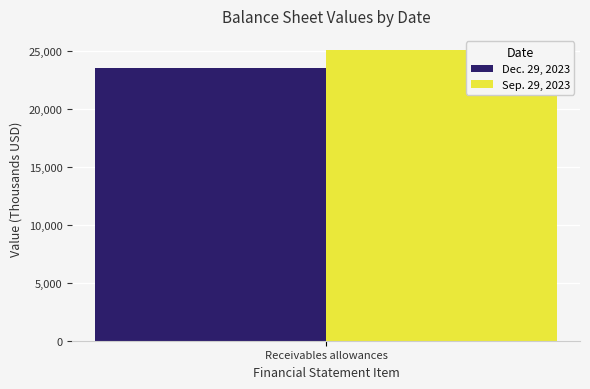

What is the highest value of the Sep. 29, 2023 series?

25066